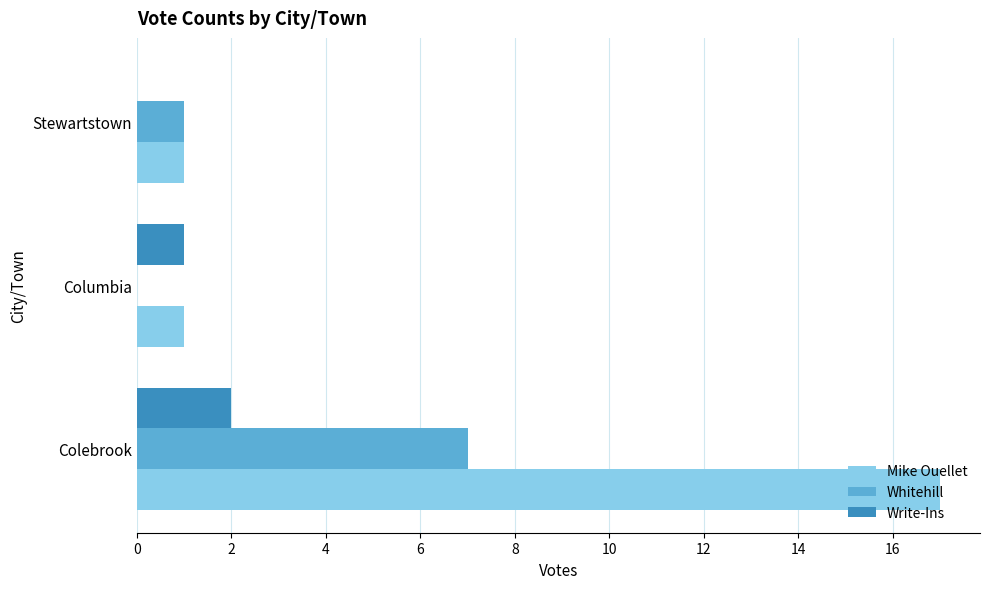

How many Mike Ouellet values are between 1 and 17?

3